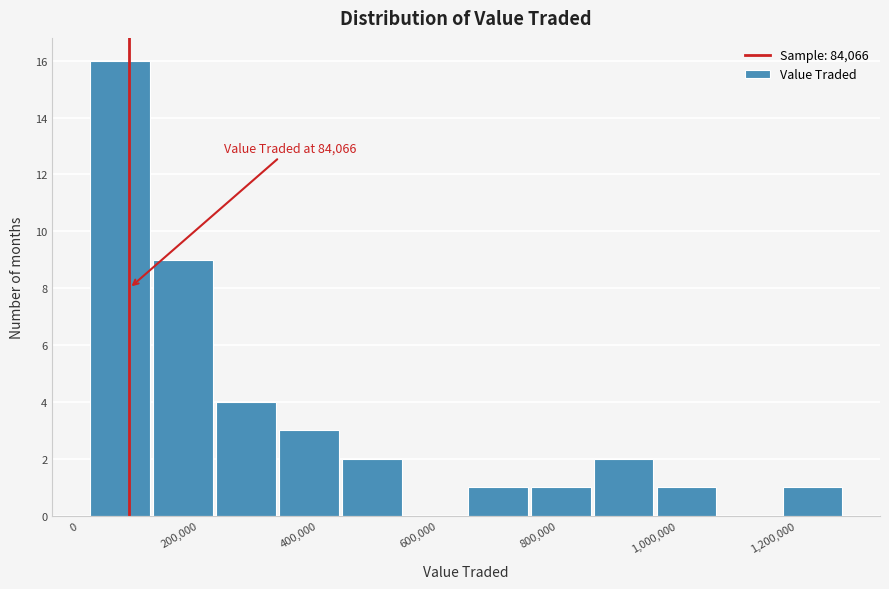

Which range on the x-axis has the tallest bar?

20000 to 120000